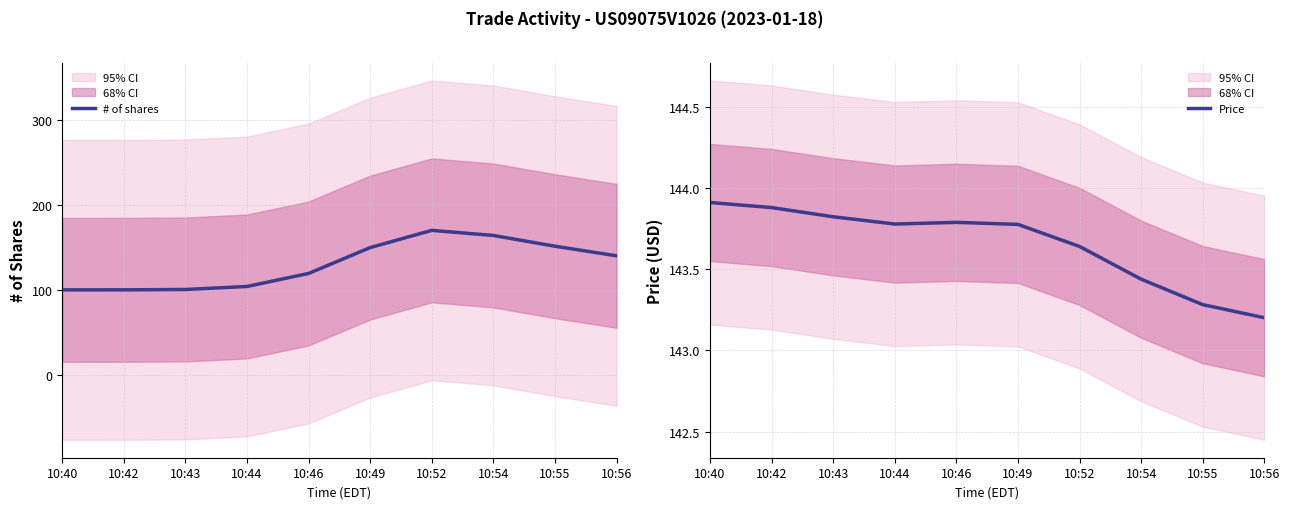

Which category has the lowest value in the Price series?

10:56